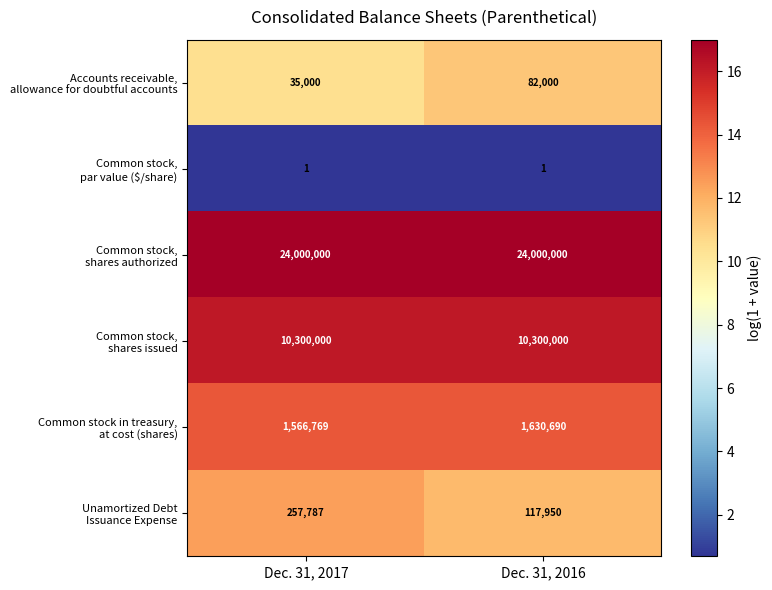

What is the spread (max minus min) of values at Dec. 31, 2017?

23999999